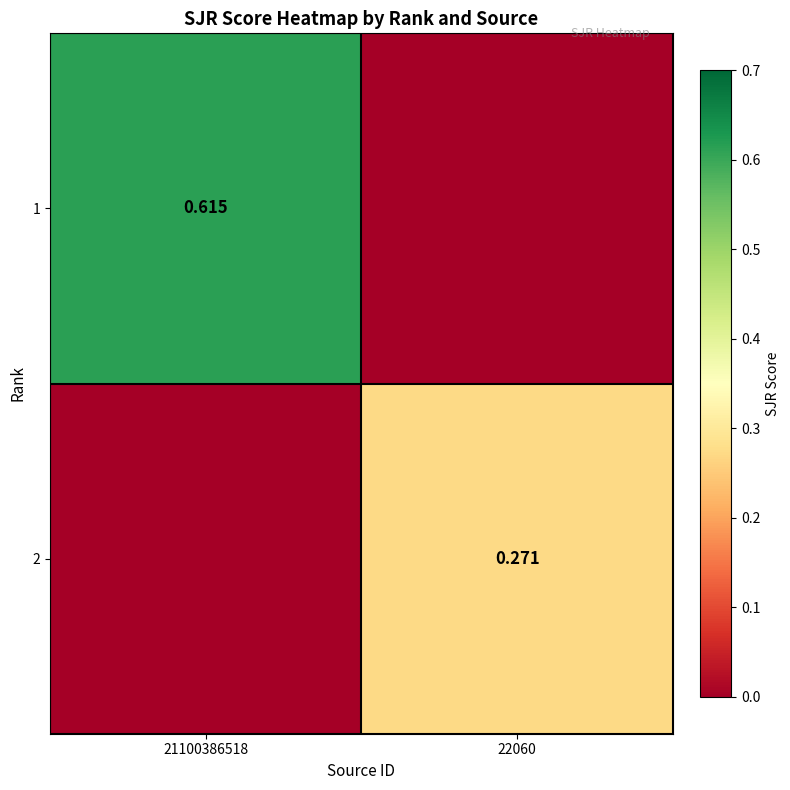

Where is 1 nearest to the value 0?

22060